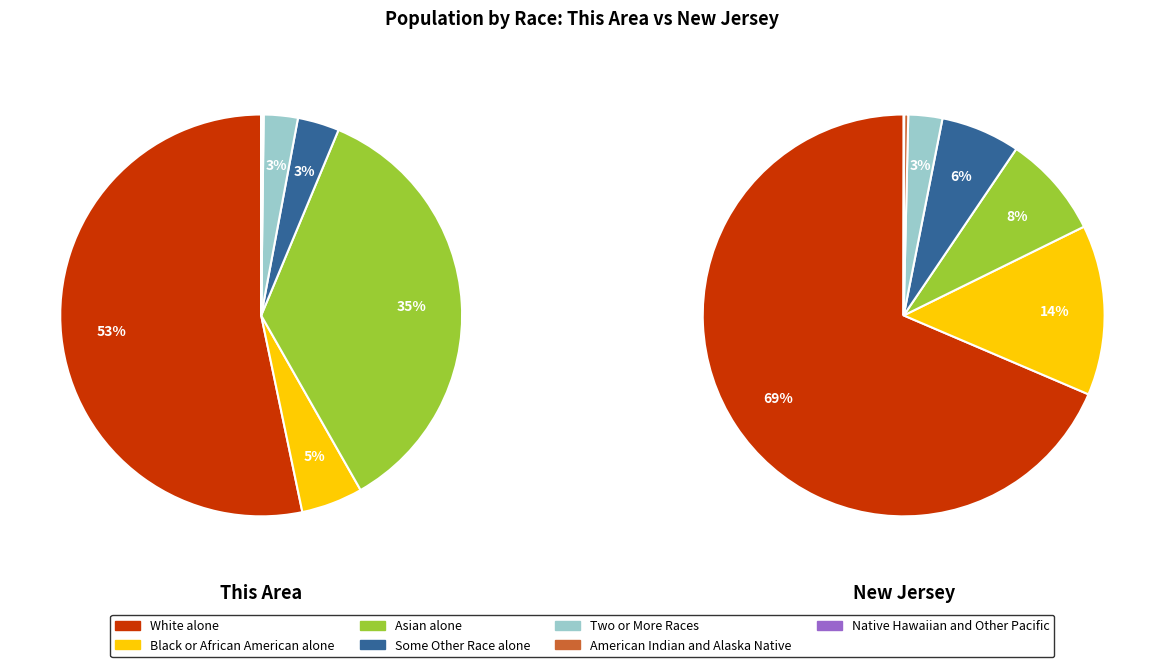

Rank the categories by value from lowest to highest.

Native Hawaiian and Other Pacific, American Indian and Alaska Native, Two or More Races, Some Other Race alone, Black or African American alone, Asian alone, White alone